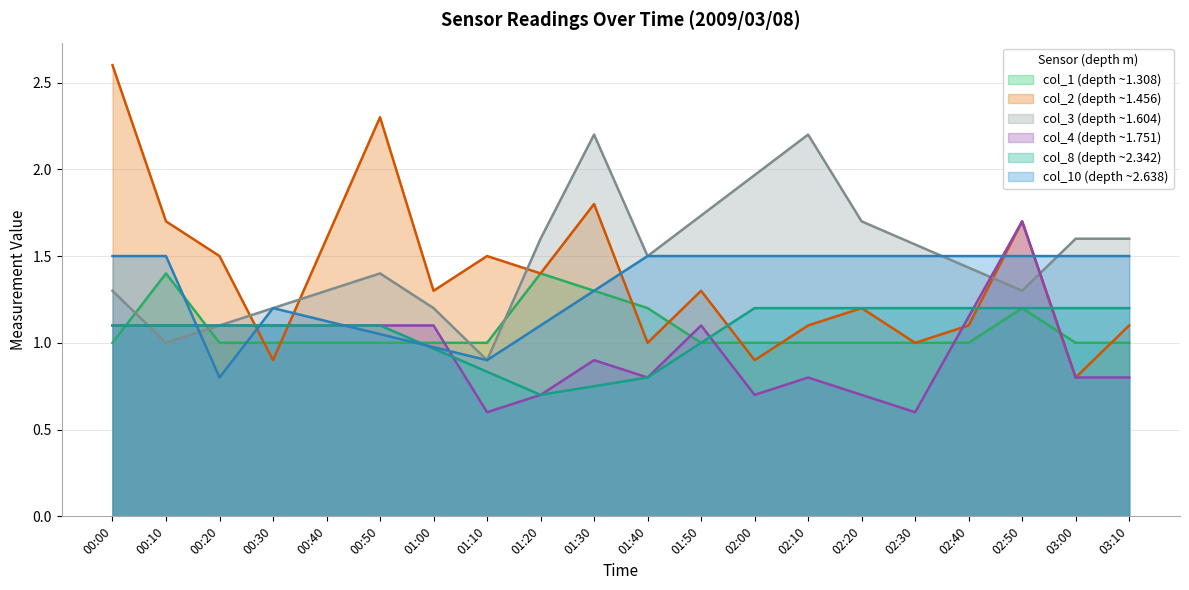

The col_2 series shows 0.9 at 02:00. True or false?

True